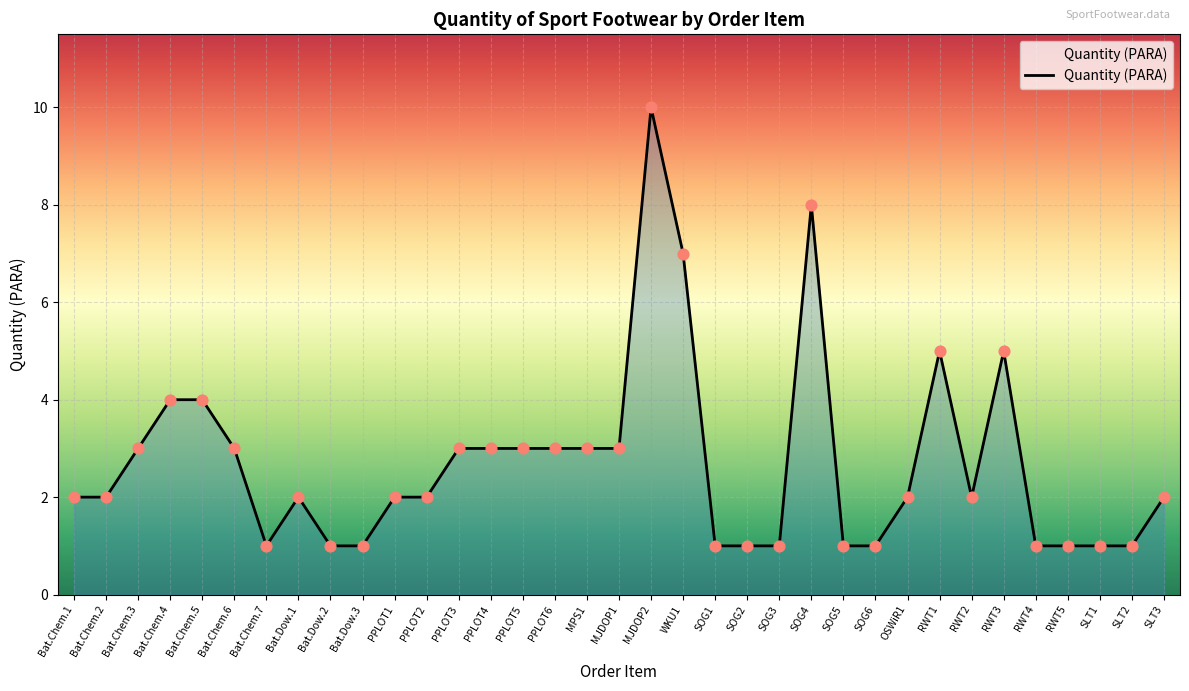

Approximately how many times larger is the value at RWT5 compared to Bat.Chem.6?

0.3